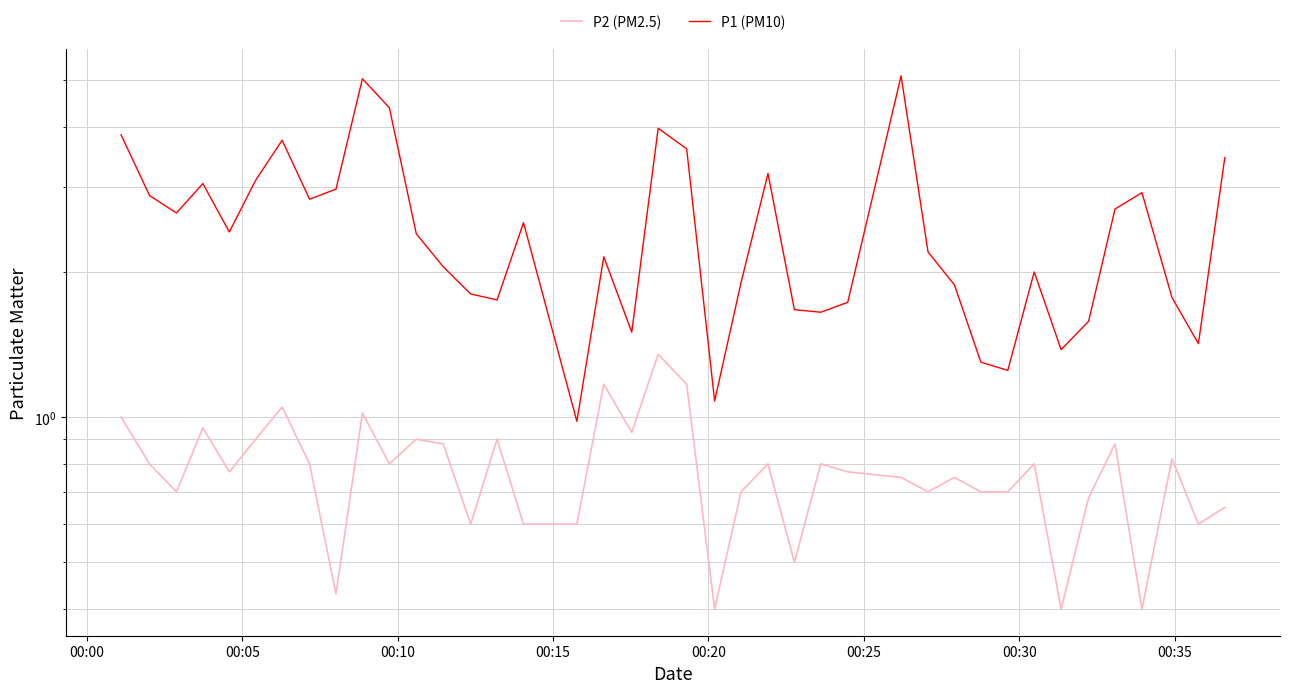

Does the chart have visible grid lines?

Yes